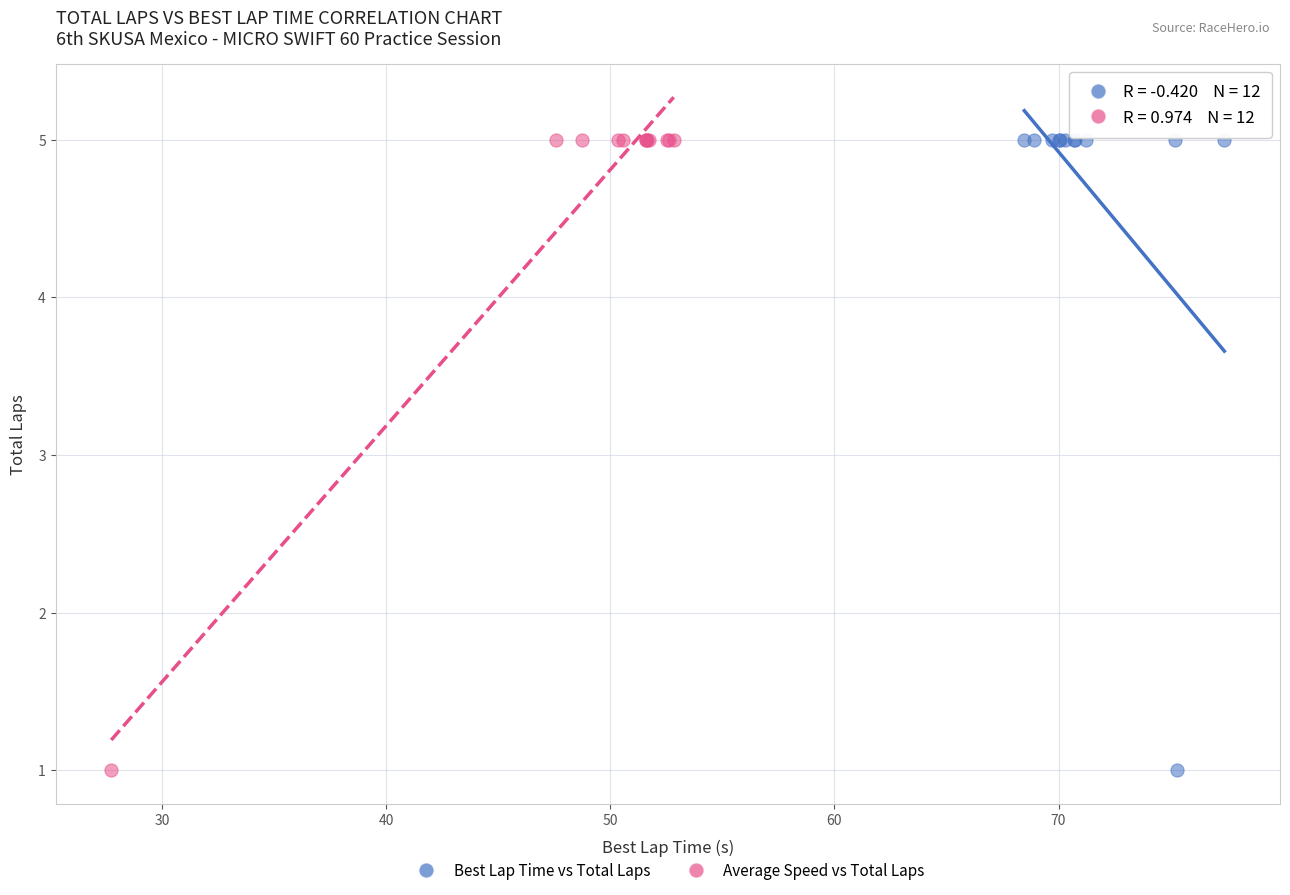

What are all the series names shown in the legend?

Best Lap Time vs Total Laps, Average Speed vs Total Laps